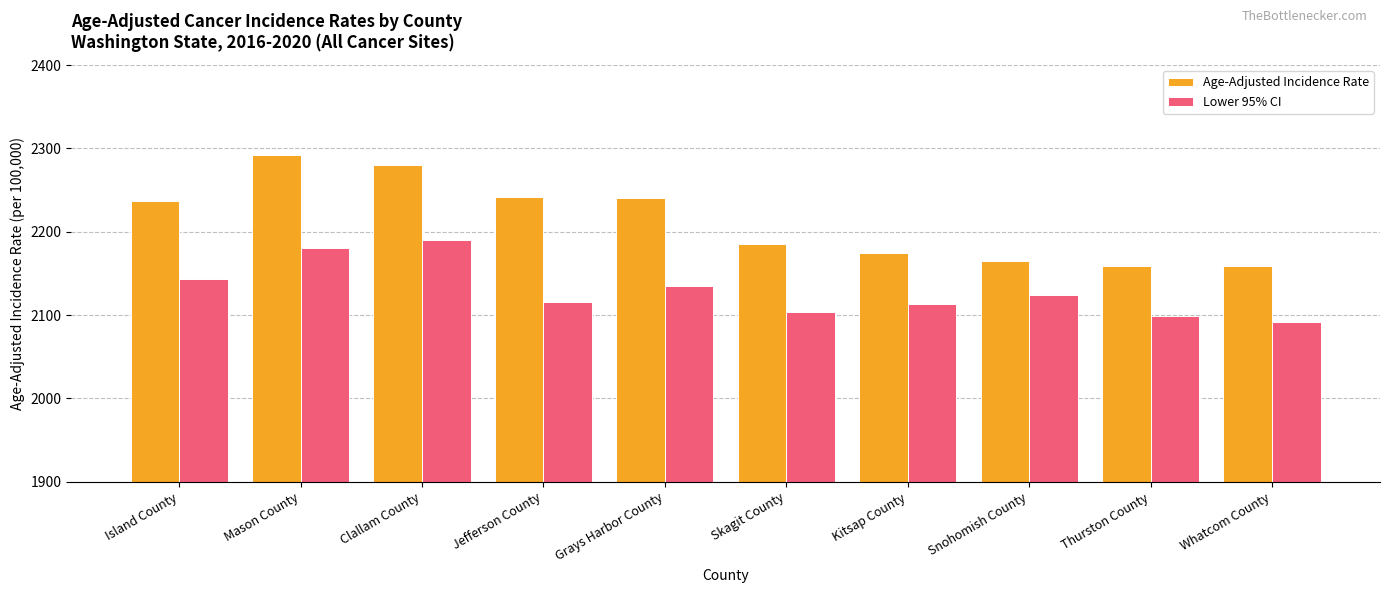

The value of Lower 95% CI at Clallam County is 3369.1. True or false?

False